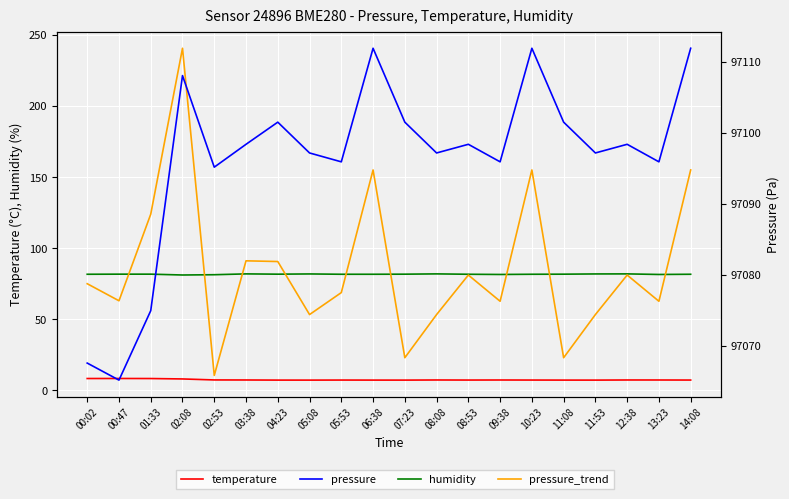

Reading right to left, extract all data points from this chart.

temperature: 7.2	7.3	7.3	7.2	7.2	7.2	7.3	7.2	7.3	7.2	7.2	7.2	7.2	7.2	7.3	7.3	8.0	8.3	8.3	8.3
humidity: 81.7	81.5	81.9	81.9	81.7	81.7	81.5	81.7	81.9	81.7	81.7	81.7	81.9	81.7	81.9	81.3	81.1	81.7	81.7	81.7
pressure_trend: 155.0	62.6	81.1	53.3	22.9	155.0	62.6	81.1	53.3	22.9	155.0	68.8	53.3	90.6	91.1	10.5	240.6	123.9	63.0	75.0
pressure: 97111.9	97095.9	97098.4	97097.2	97101.5	97111.9	97095.9	97098.4	97097.2	97101.5	97111.9	97095.9	97097.2	97101.5	97098.4	97095.2	97108.1	97075.0	97065.2	97067.6